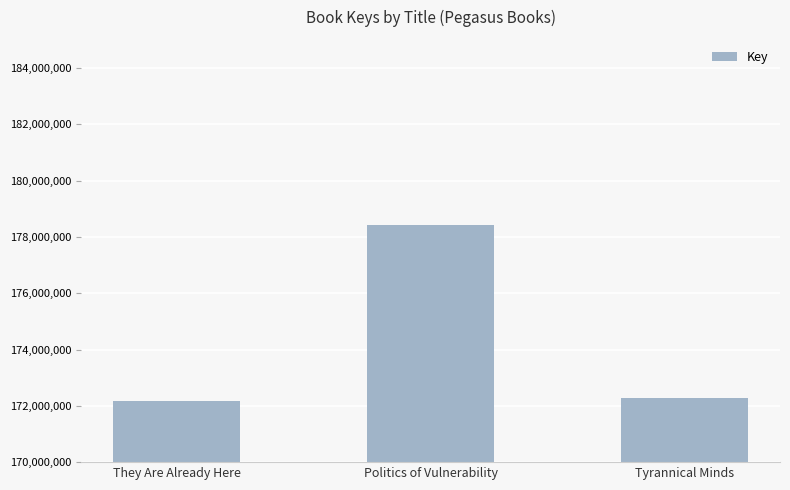

What is the sum of the values at They Are Already Here and Politics of Vulnerability?

350589785